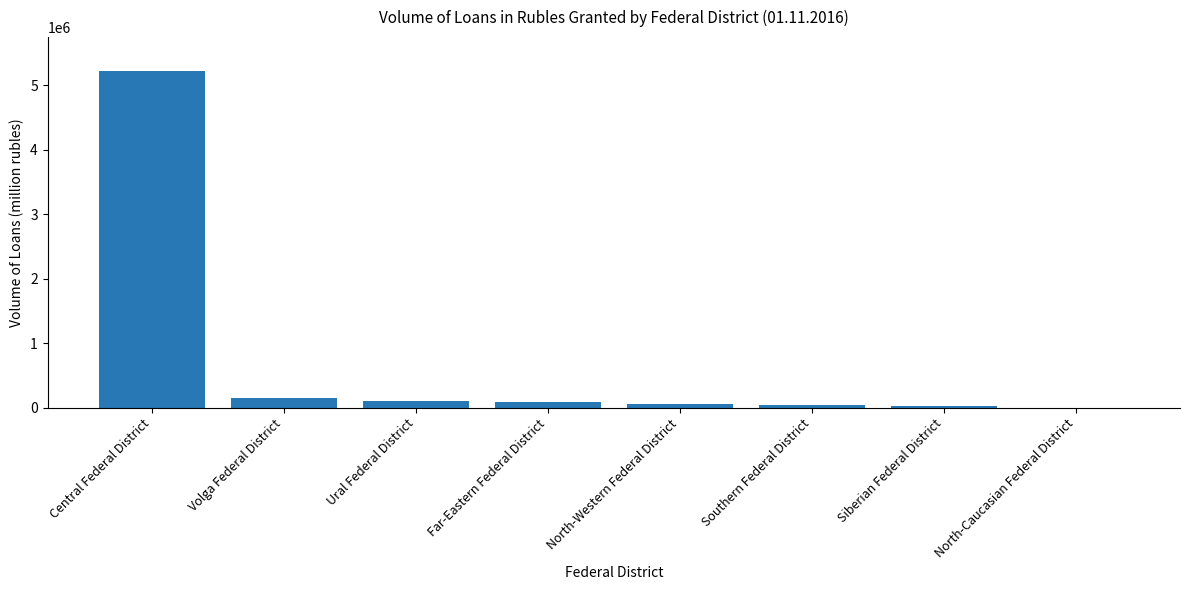

What is the maximum value shown in the chart?

5225830